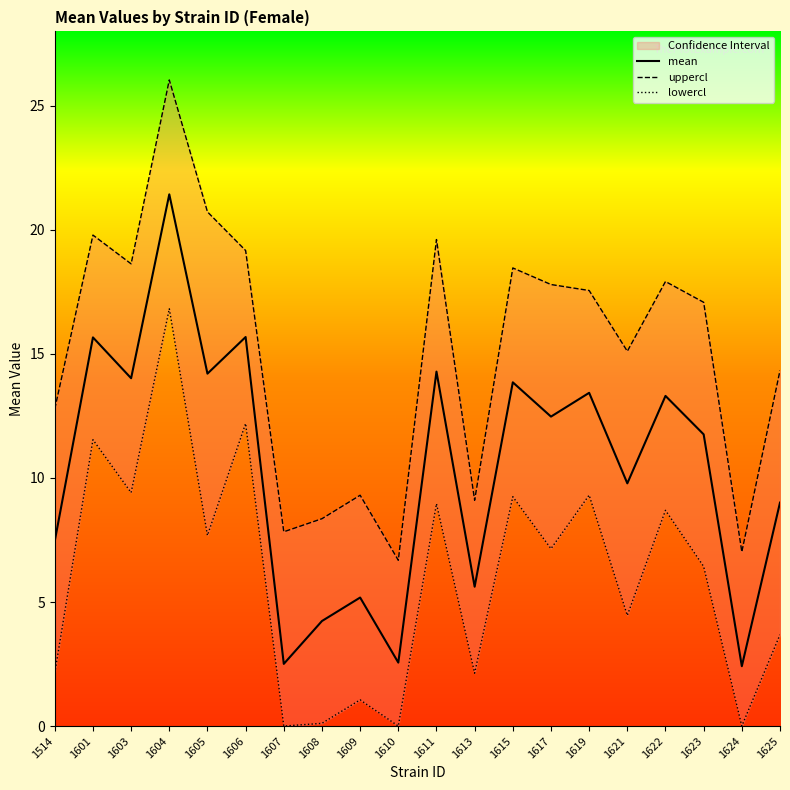

At which label does mean reach its peak?

1604